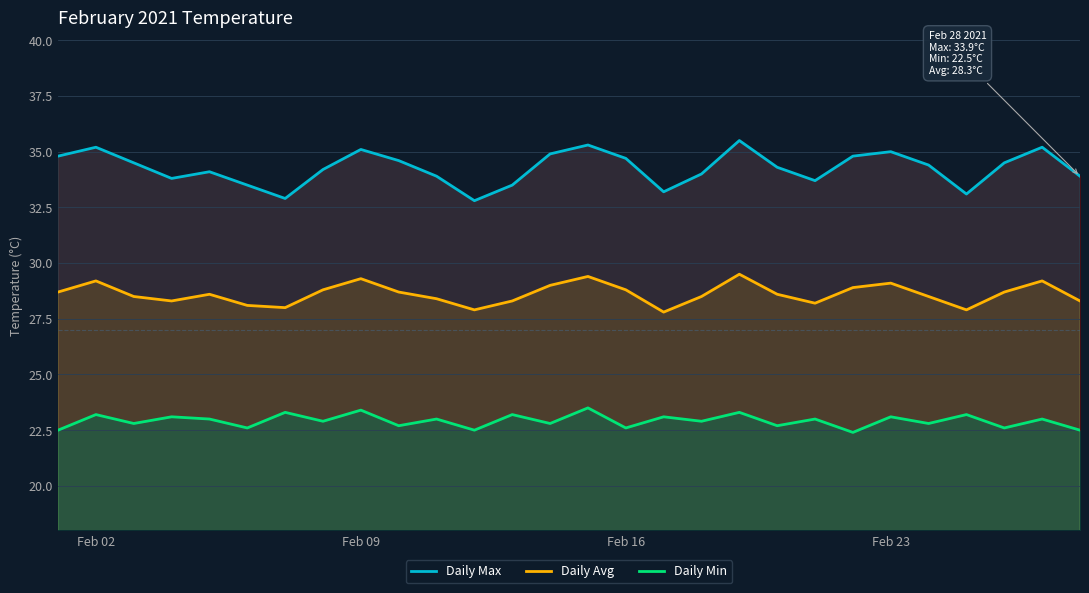

Which series has the largest total across all categories?

Daily Max